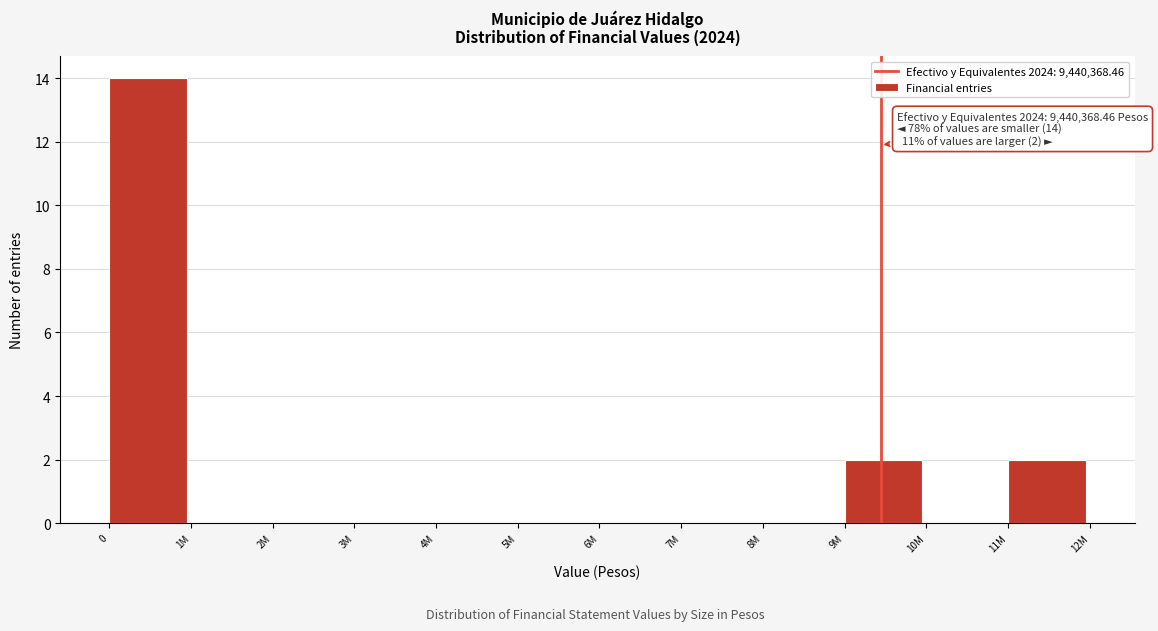

Reading right to left, list all the values displayed in this chart.

11M=2	10M=0	9M=2	8M=0	7M=0	6M=0	5M=0	4M=0	3M=0	2M=0	1M=0	0=14